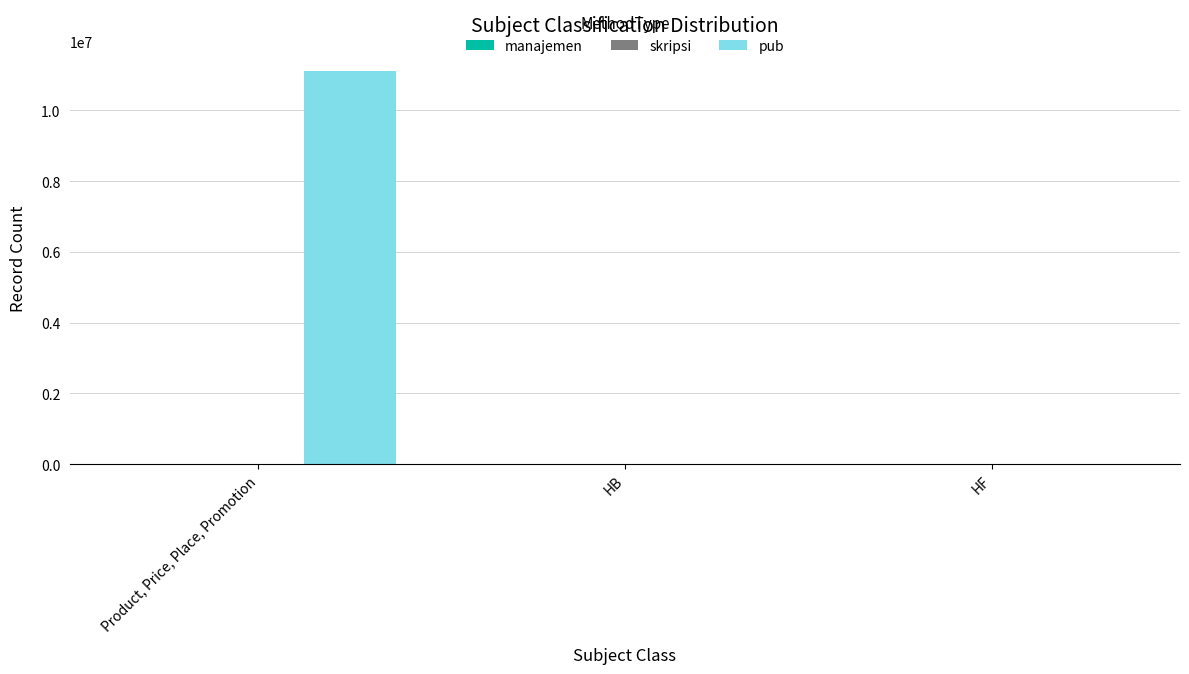

Which series has the largest total across all categories?

pub